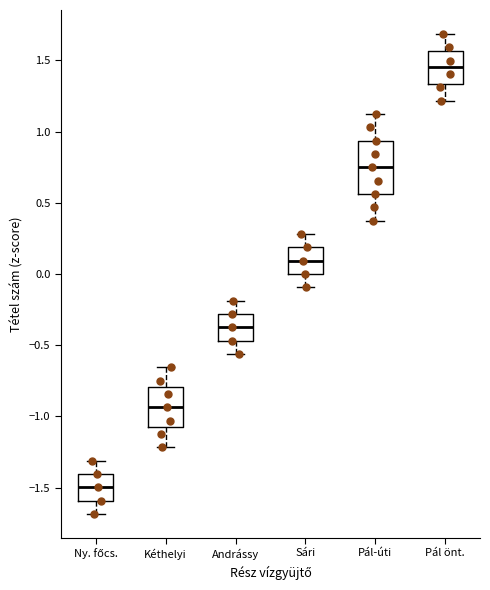

Reading left to right, read every box against the y-axis: the position of its median line, the range the box covers, and the ends of its whiskers. The values are not printed on the chart, so give them approximately, as read against the axis.

Ny. főcs.: median -1.50, box -1.60 to -1.40, whiskers -1.70 to -1.30
Kéthelyi: median -0.95, box -1.10 to -0.80, whiskers -1.20 to -0.65
Andrássy: median -0.35, box -0.45 to -0.30, whiskers -0.55 to -0.20
Sári: median 0.10, box 0.00 to 0.20, whiskers -0.10 to 0.30
Pál-úti: median 0.75, box 0.55 to 0.95, whiskers 0.35 to 1.10
Pál önt.: median 1.45, box 1.35 to 1.55, whiskers 1.20 to 1.70